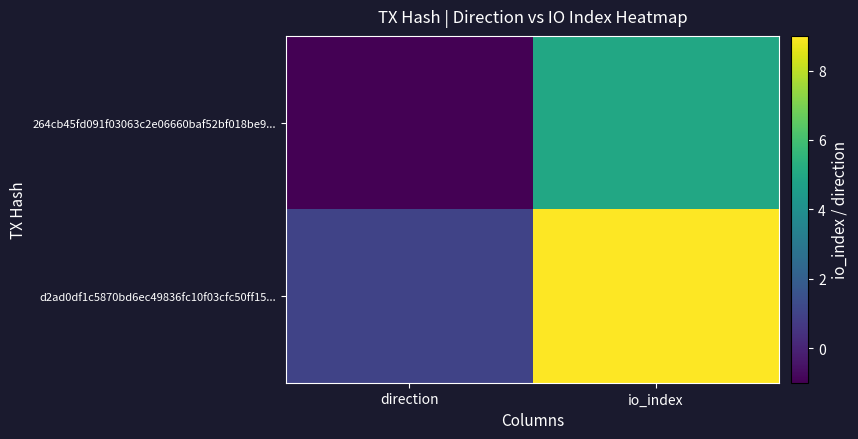

At which category is the sum across all series the highest?

io_index